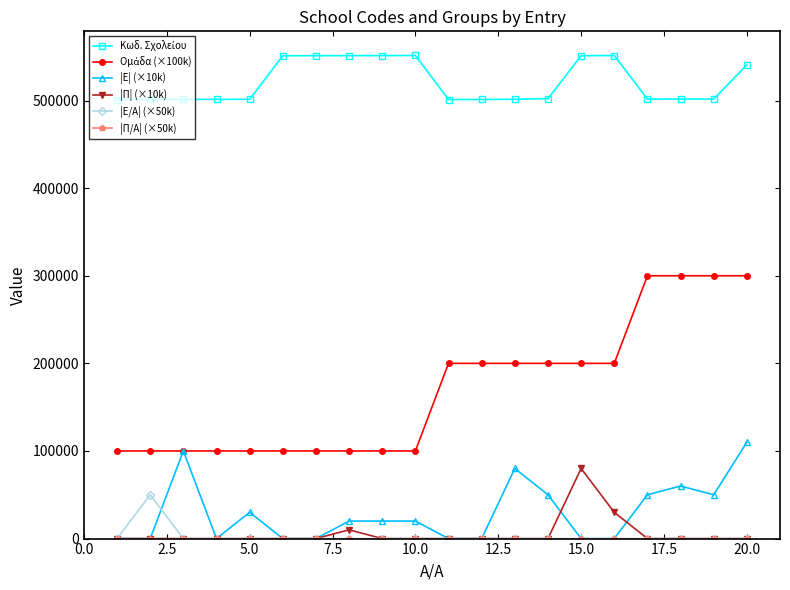

What is the greatest value displayed?

551420